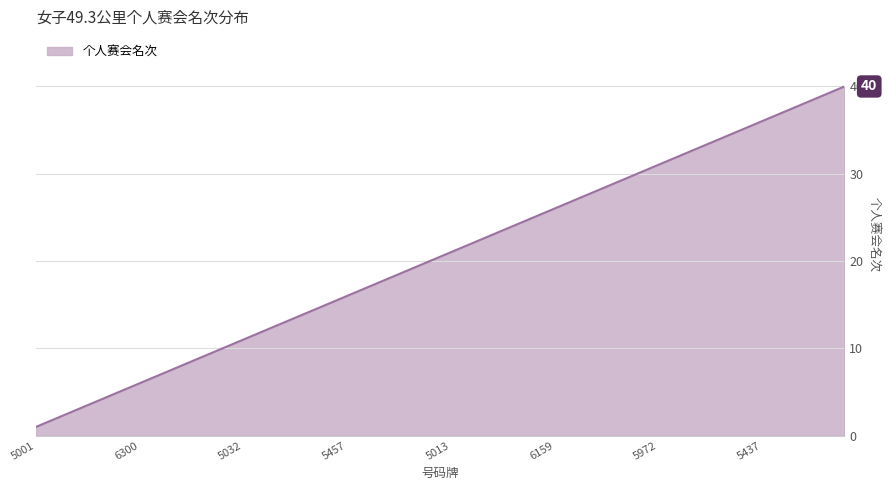

What is the greatest value displayed?

40